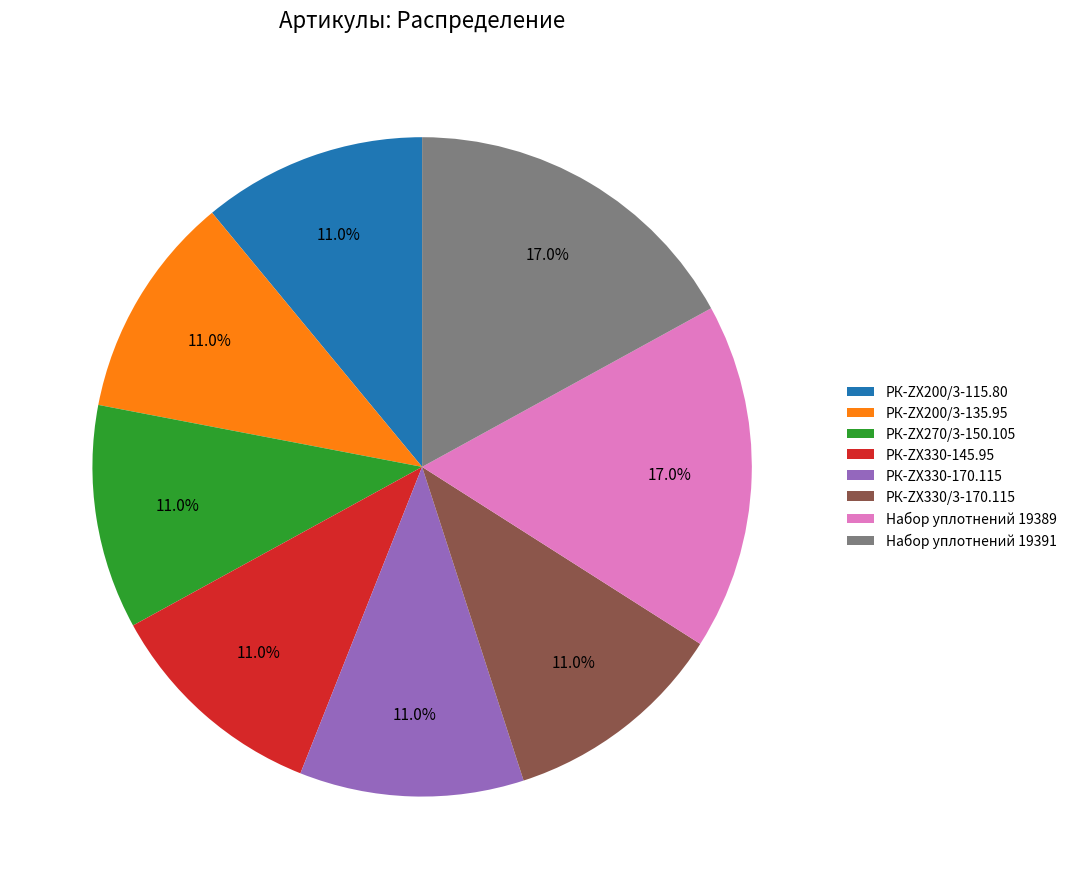

How many segments does this pie chart have?

8